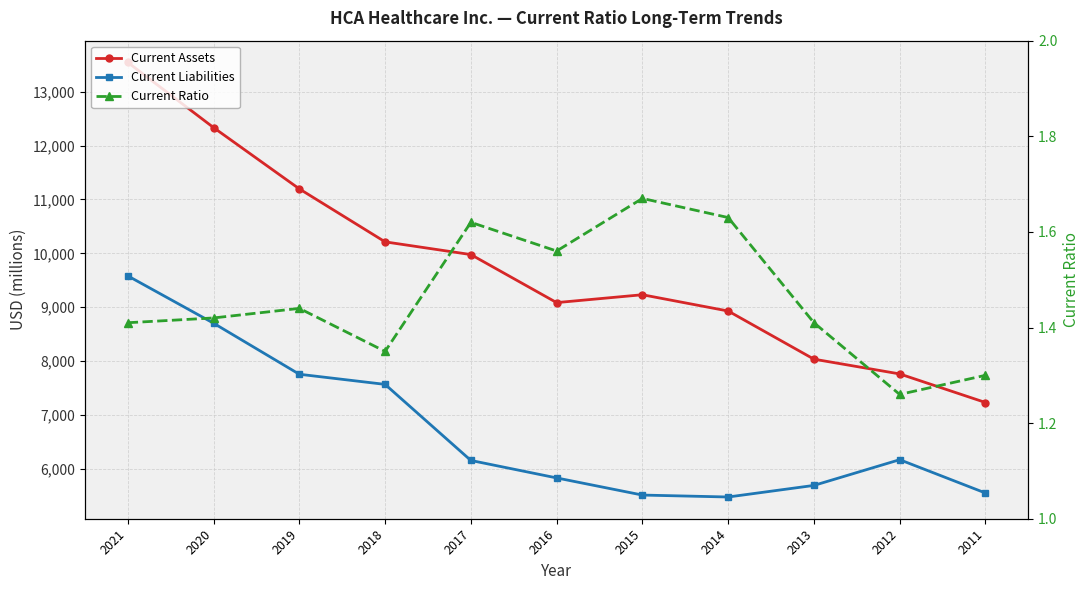

Rank the series at 2017 from lowest to highest value.

Current Ratio, Current Liabilities, Current Assets